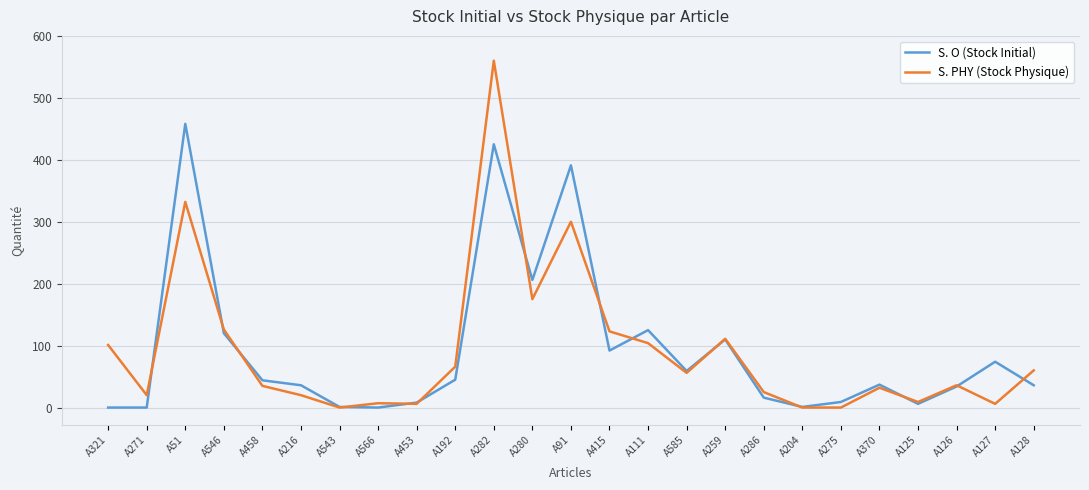

The S. PHY (Stock Physique) series shows 66 at A192. True or false?

True